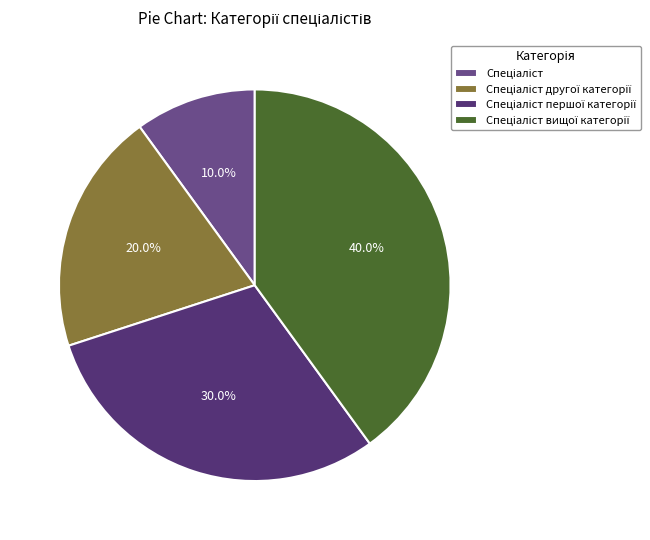

How many segments does this pie chart have?

4